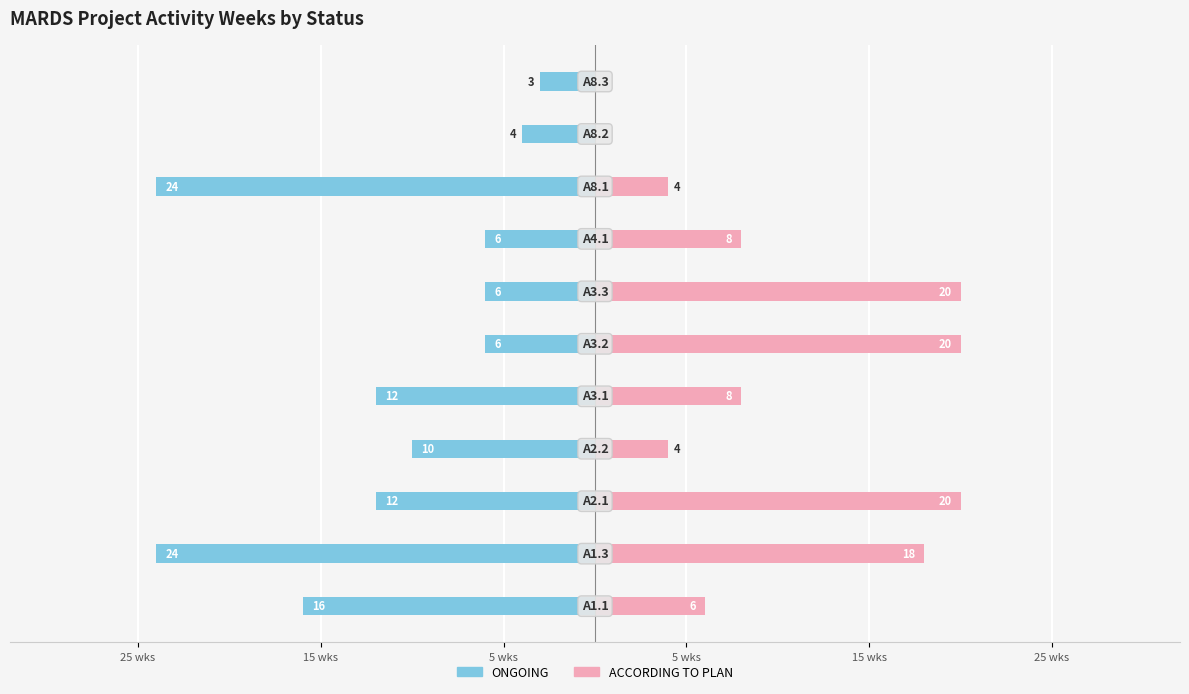

What is the average value of the ACCORDING TO PLAN series?

10